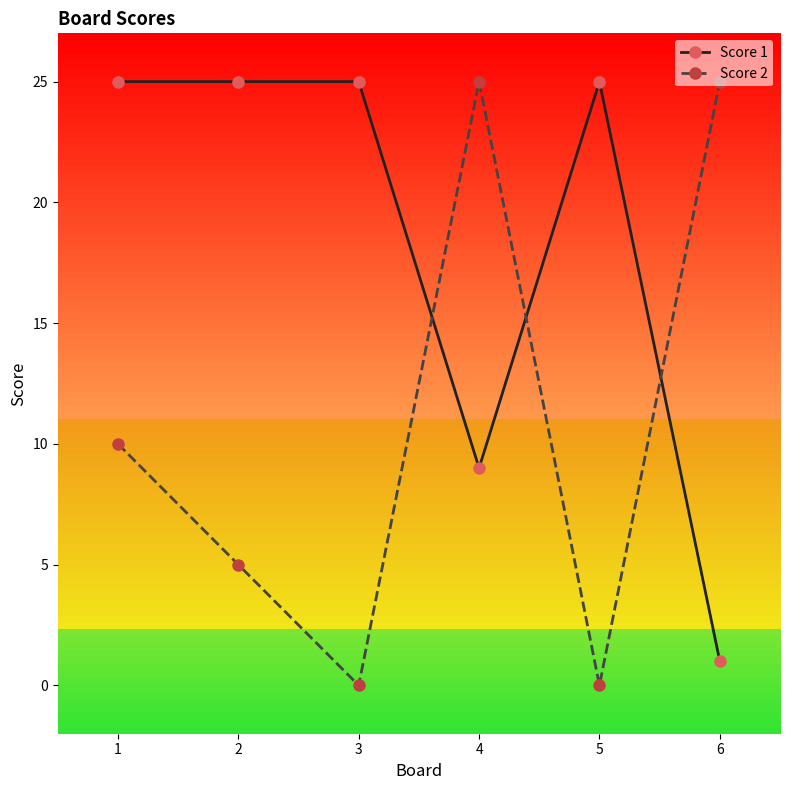

Where is Score 2 nearest to the value 12?

1